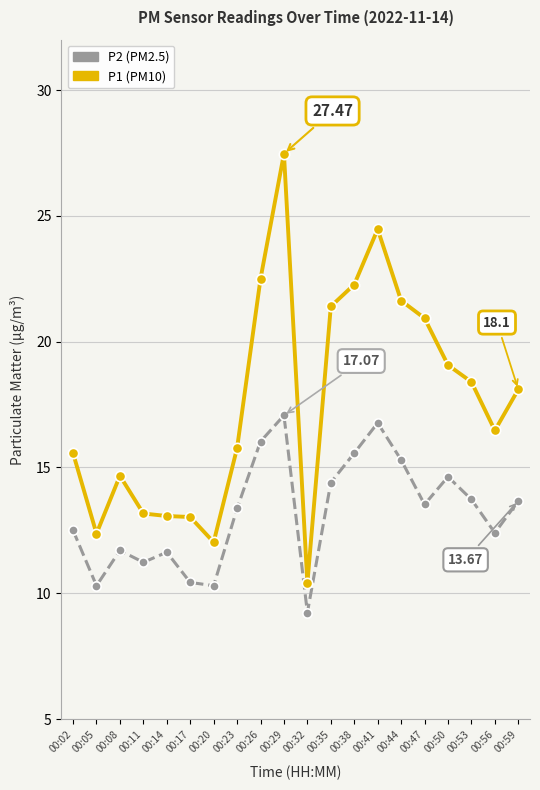

What are all the series names shown in the legend?

P2 (PM2.5), P1 (PM10)